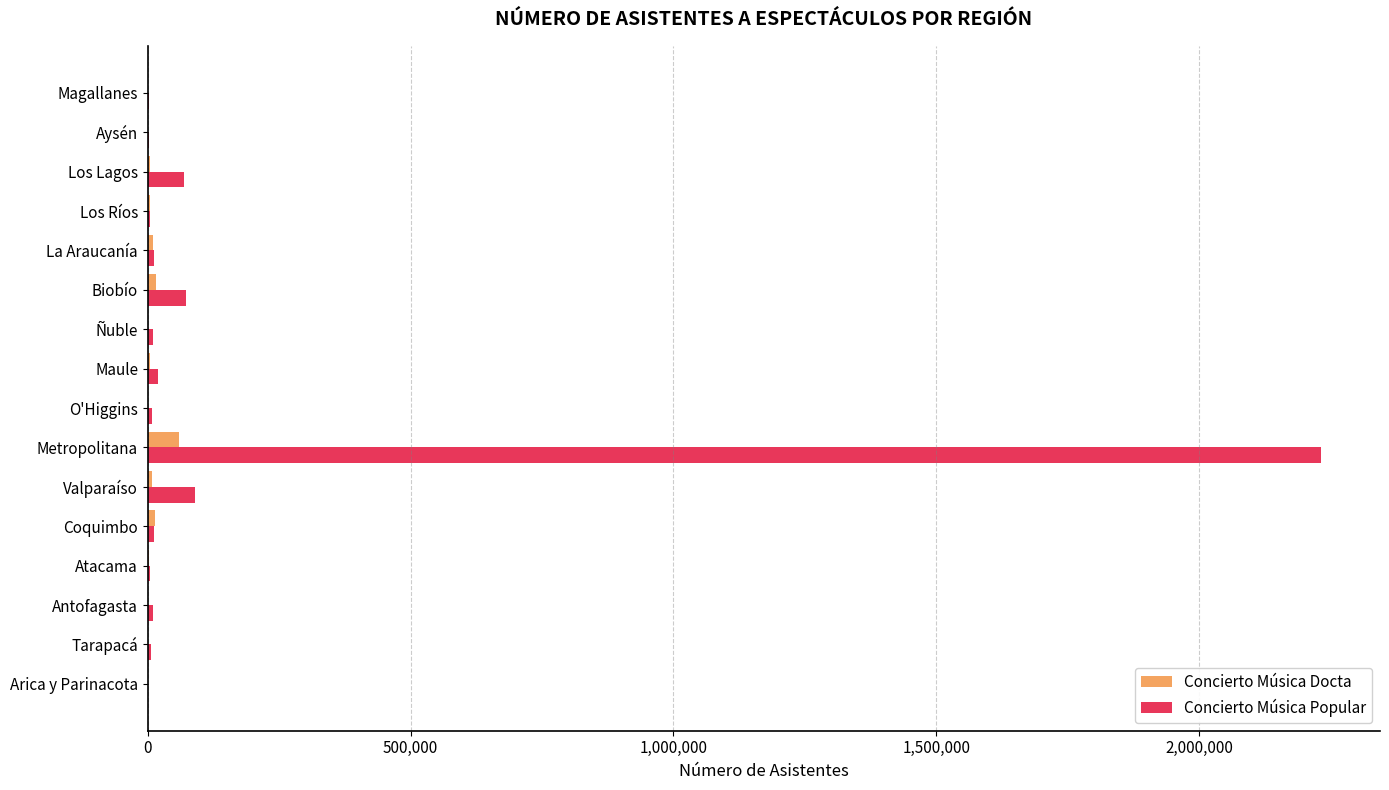

Which series has the largest total across all categories?

Concierto Música Popular